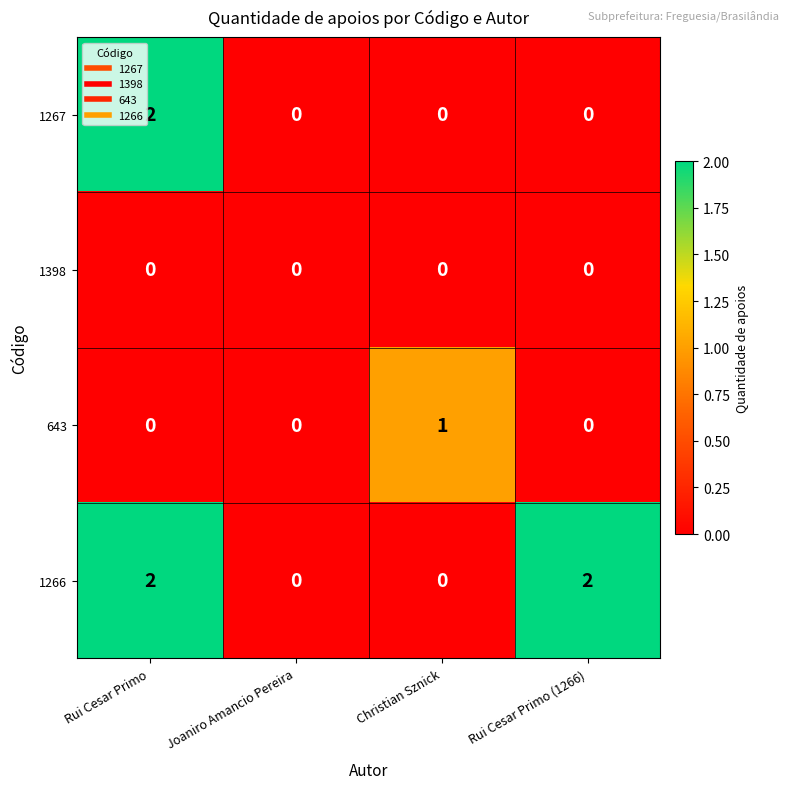

What is the spread (max minus min) of values at Rui Cesar Primo?

2